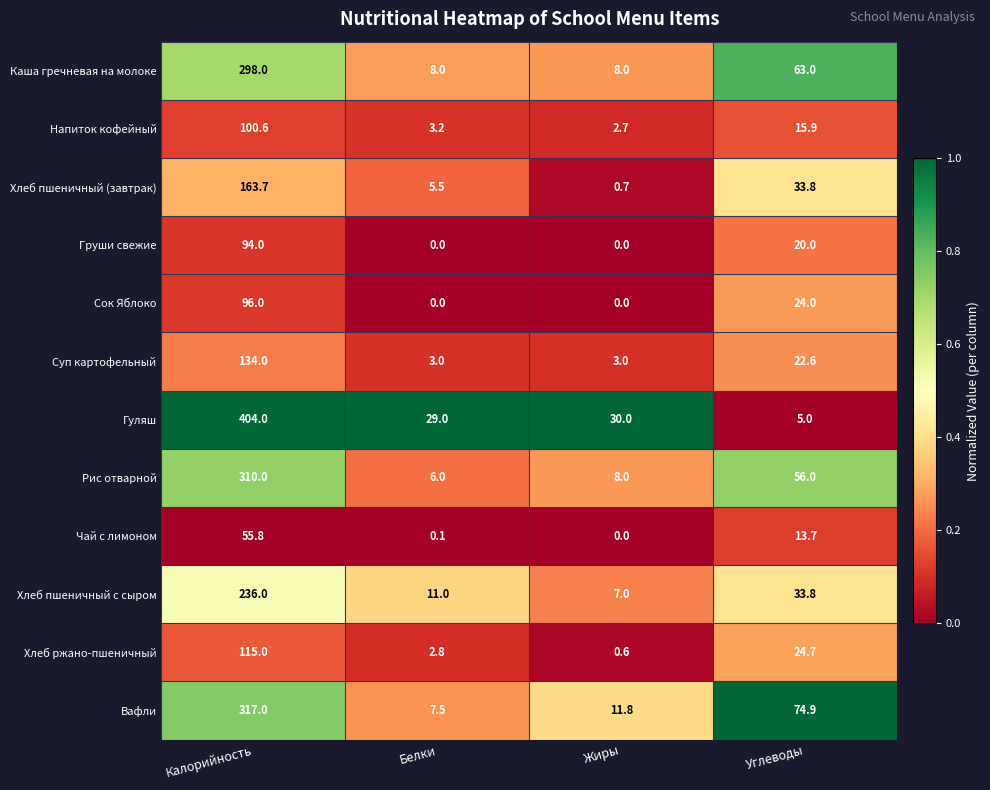

How many data points does each series have?

4